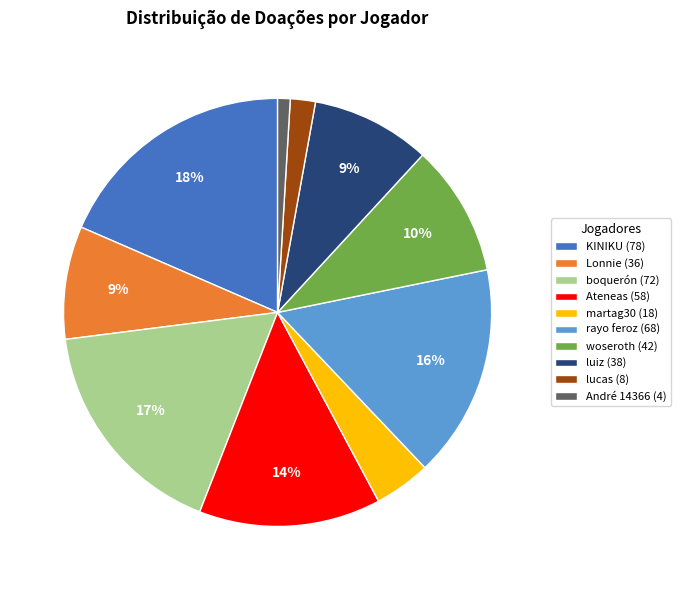

Which category has the biggest portion of the pie?

KINIKU